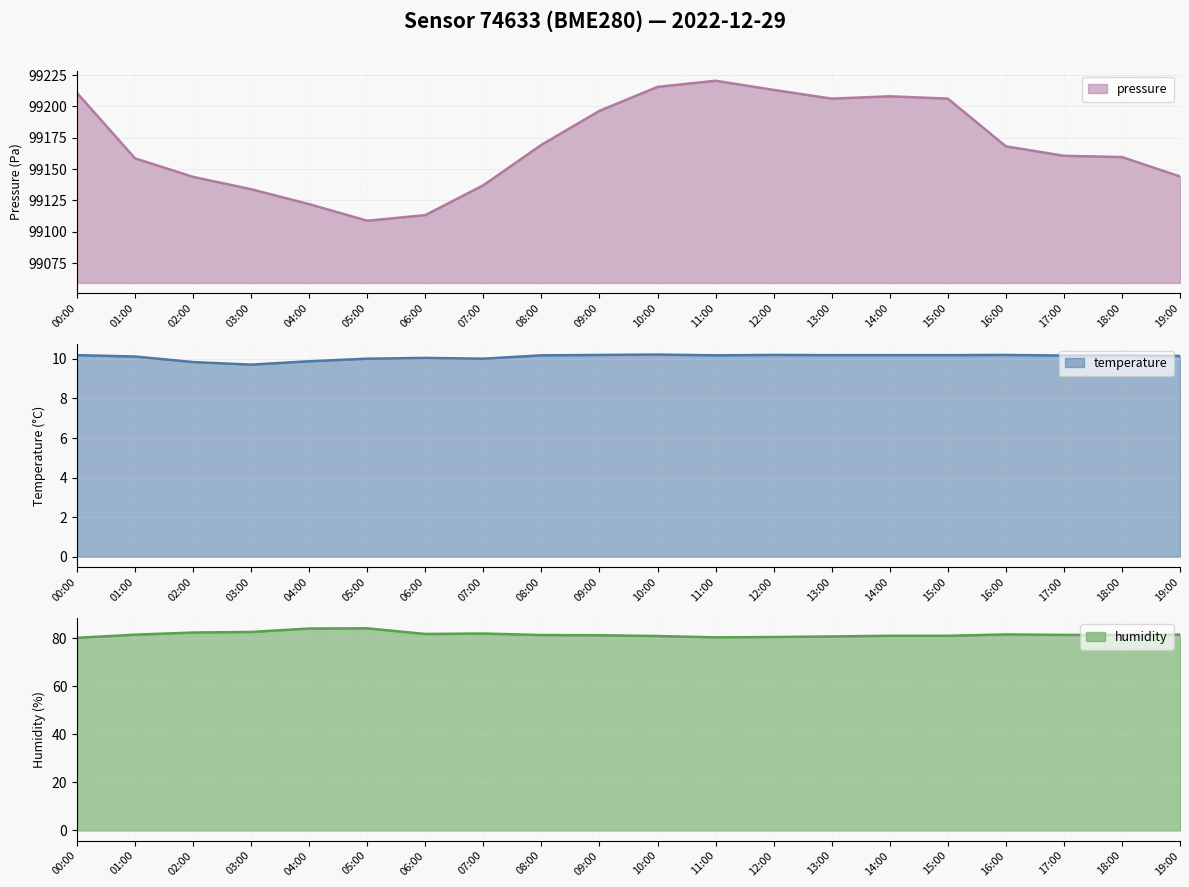

How many interior local valleys does the pressure series have?

2